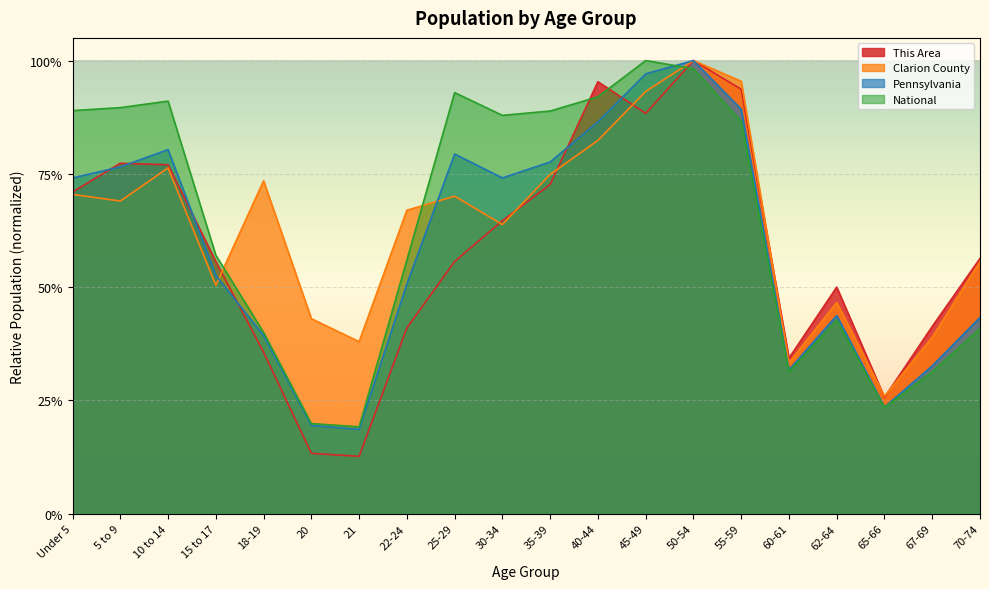

What is the label of the 1st point from the left?

Under 5